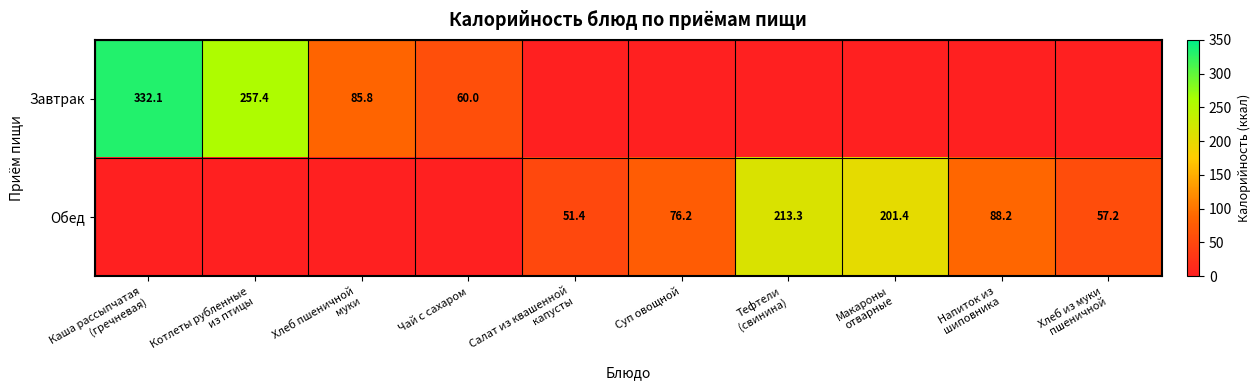

Is it true that Завтрак equals 60.0 at Чай с сахаром?

True